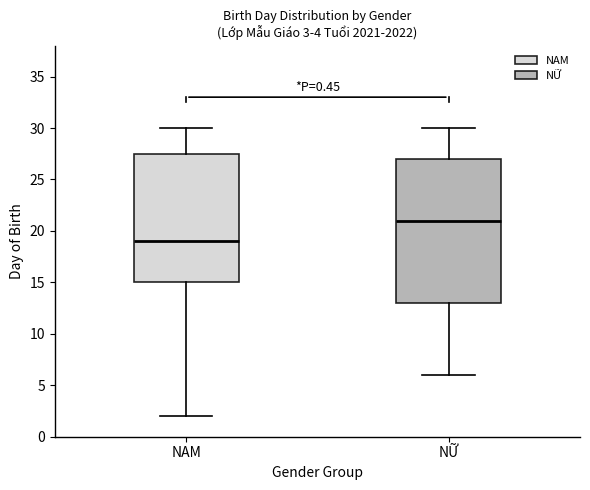

Which box's median line is the highest?

NỮ